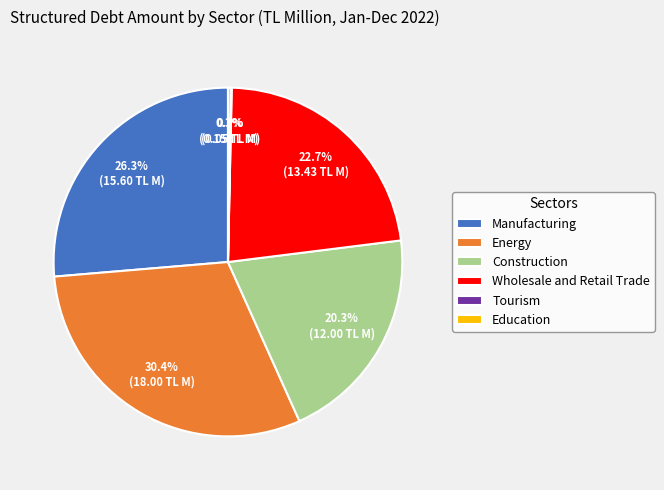

To the nearest percent, what is the difference between the largest and smallest slice percentages?

30%